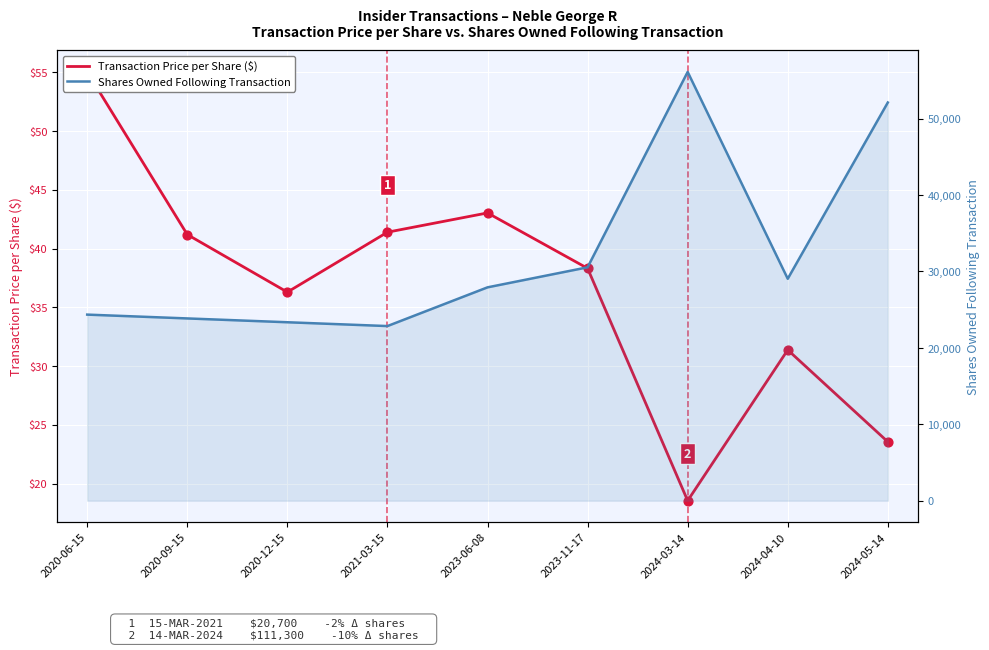

Which series contains the lowest Y value?

Transaction Price per Share ($)